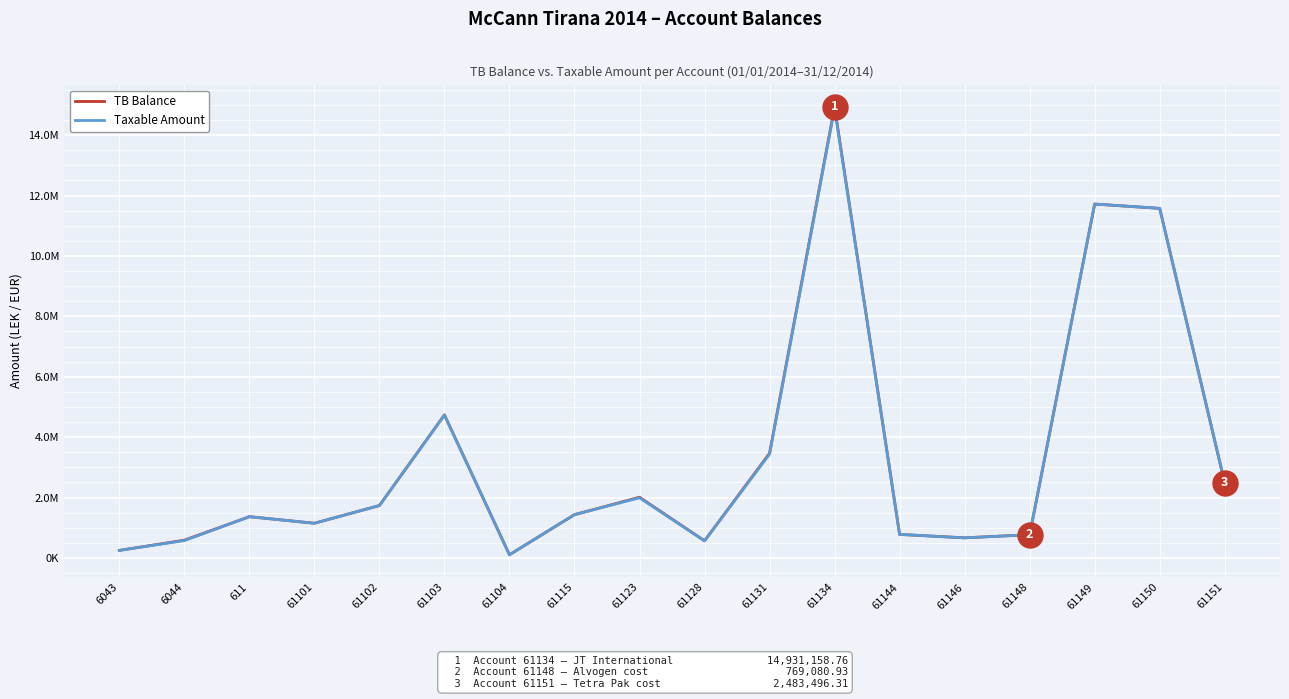

Which label corresponds to the largest value in the chart?

61134